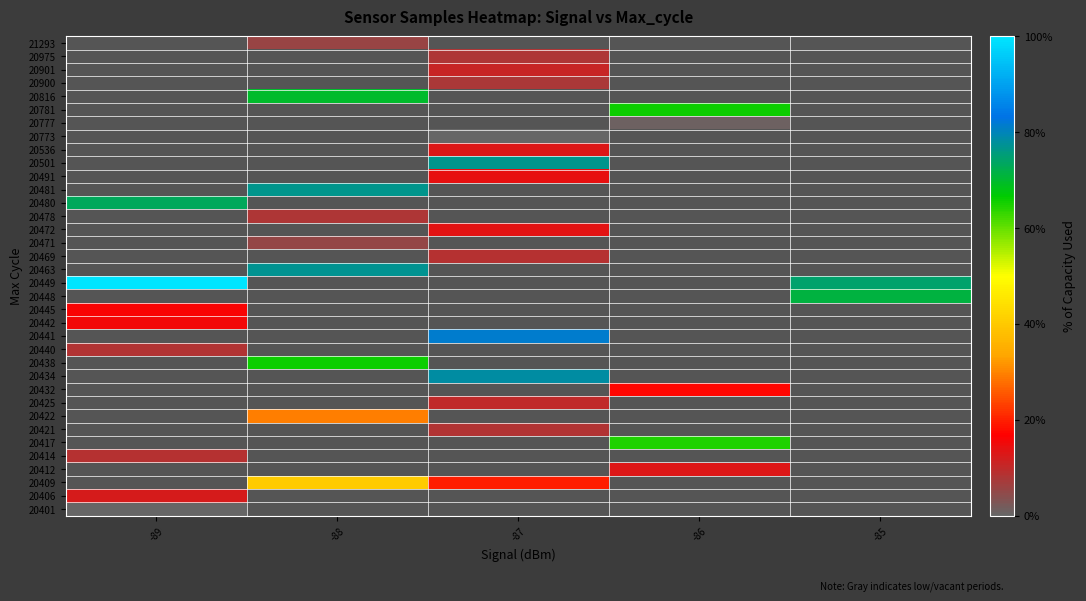

At how many categories does at least one series exceed 67?

4